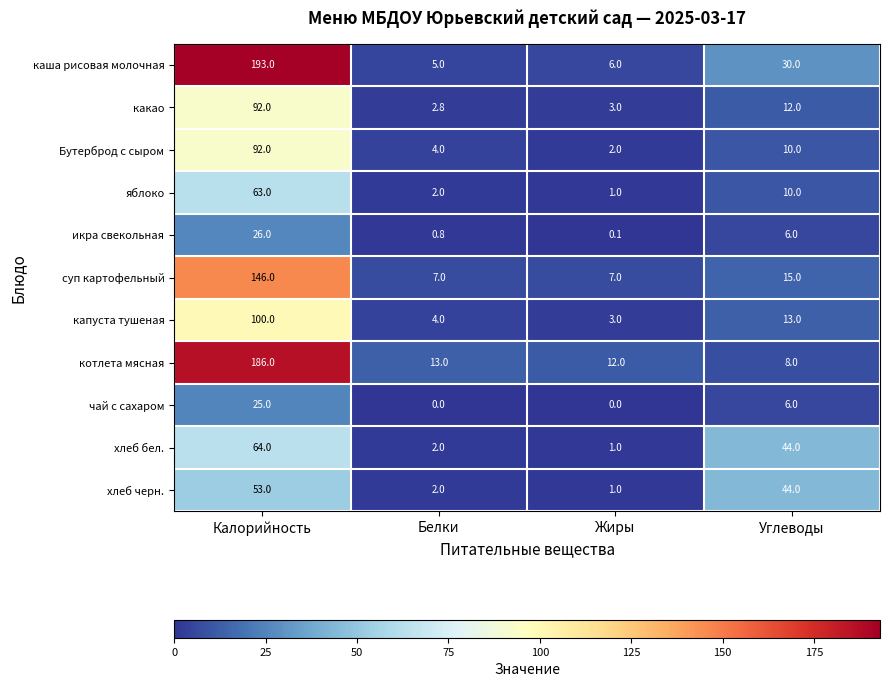

Is the value of какао at Белки greater than the value of каша рисовая молочная at Калорийность?

No